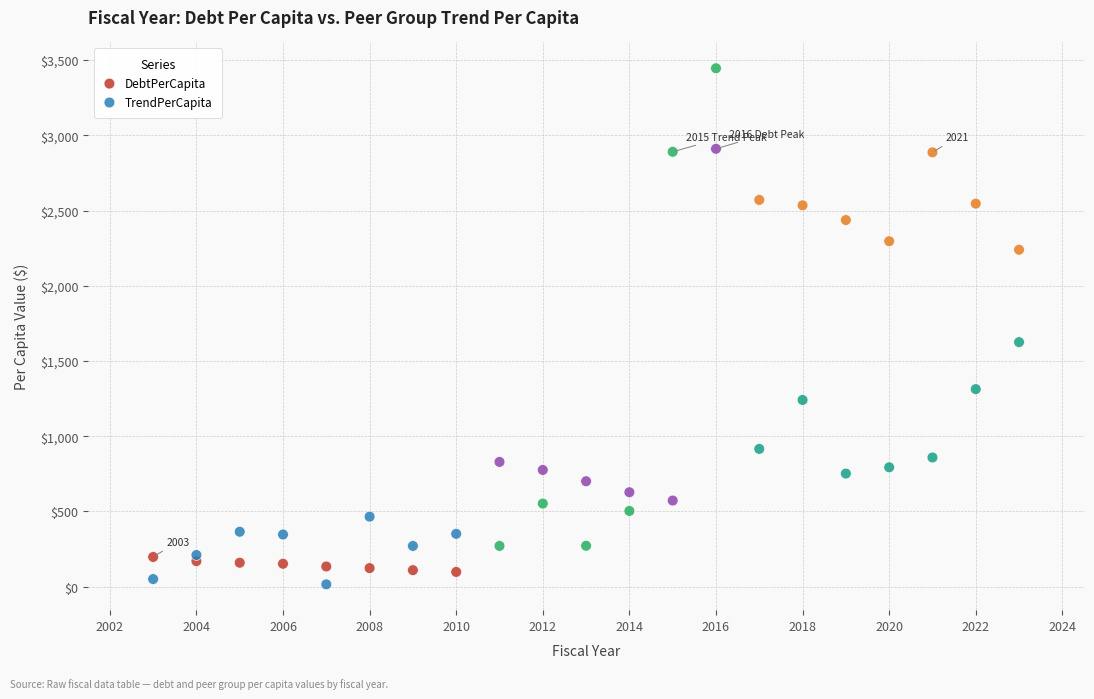

In the TrendPerCapita series, what Y value is closest to 1730?

1625.2